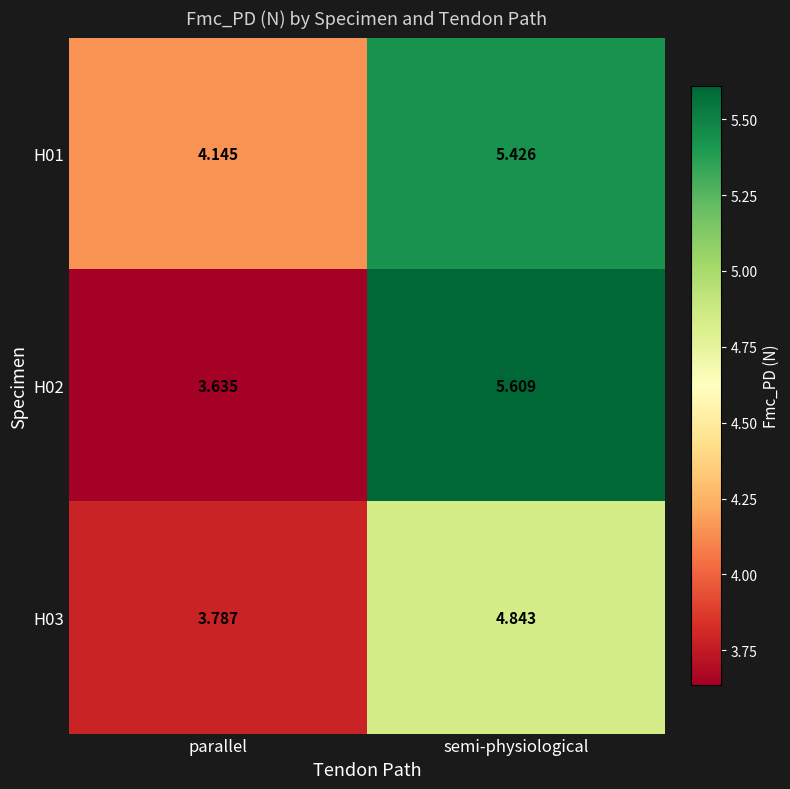

What is the difference between the highest and lowest values at semi-physiological?

0.8